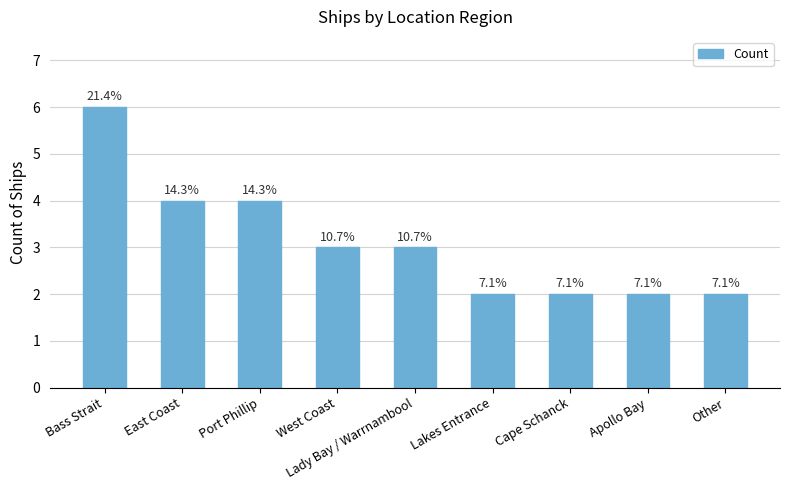

Does the chart contain any negative values?

No